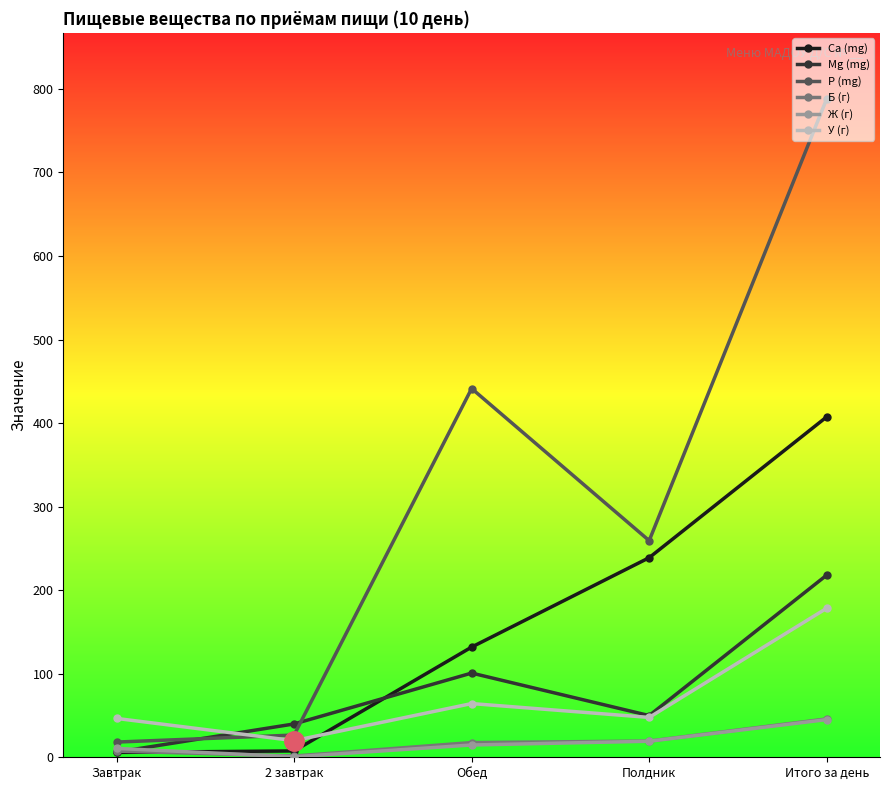

The value of У (г) at Итого за день is 114.2. True or false?

False